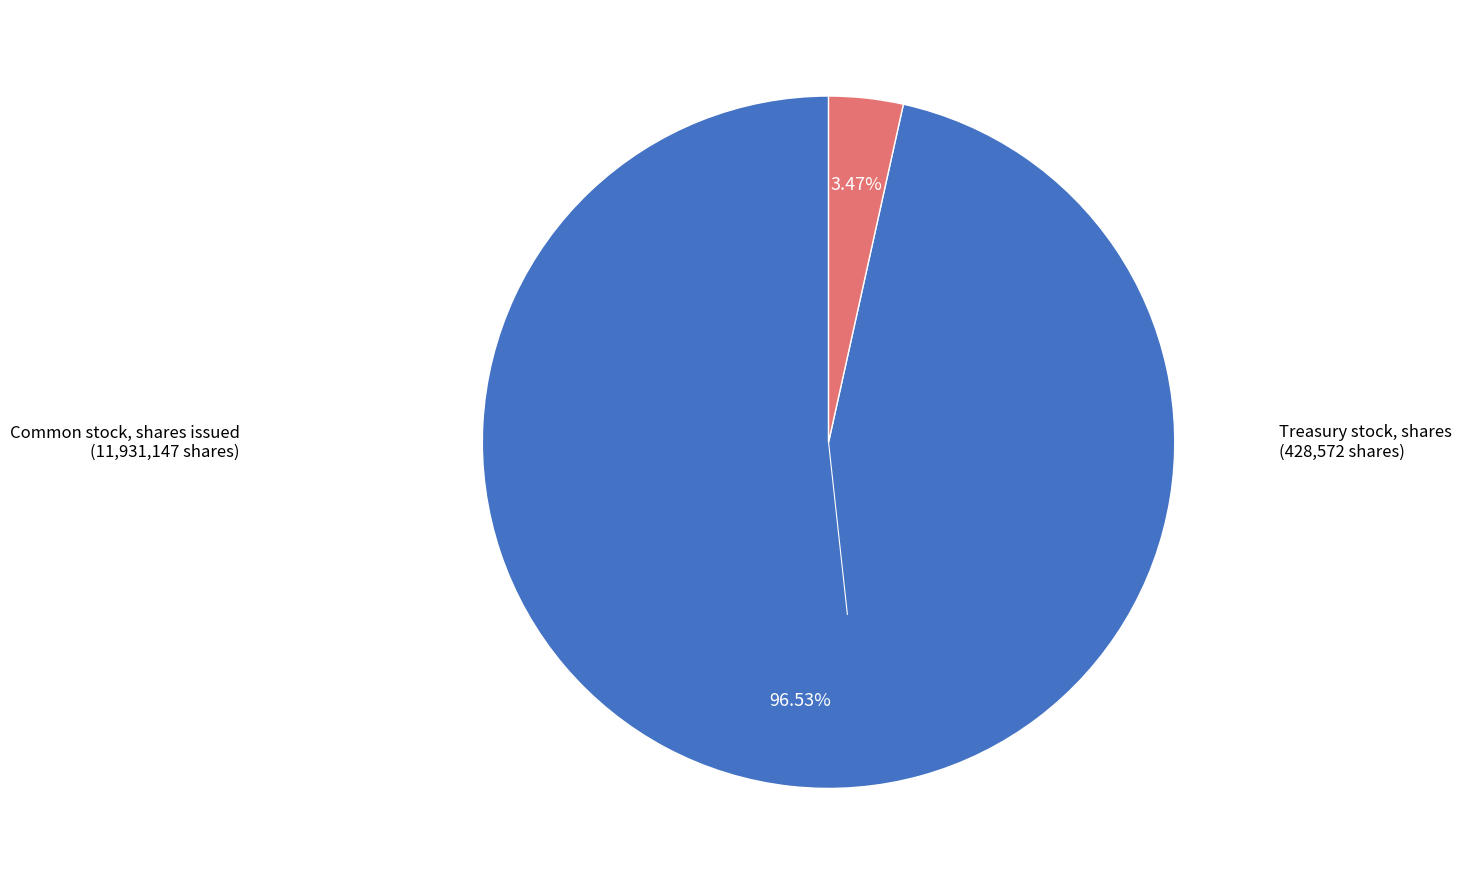

Does any single category account for the majority?

Yes